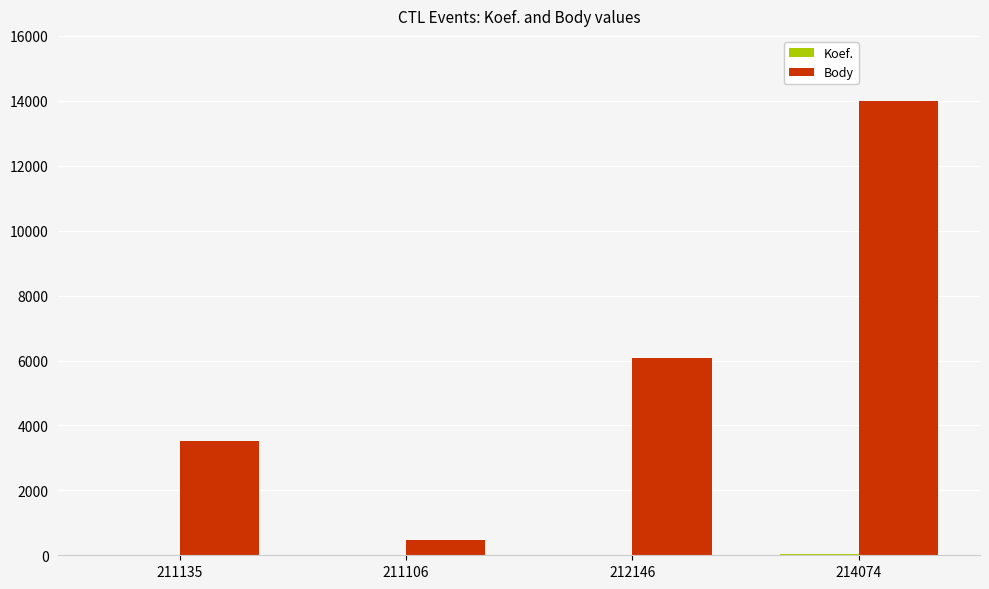

True or false: Body has a value of 474 at 211106.

True